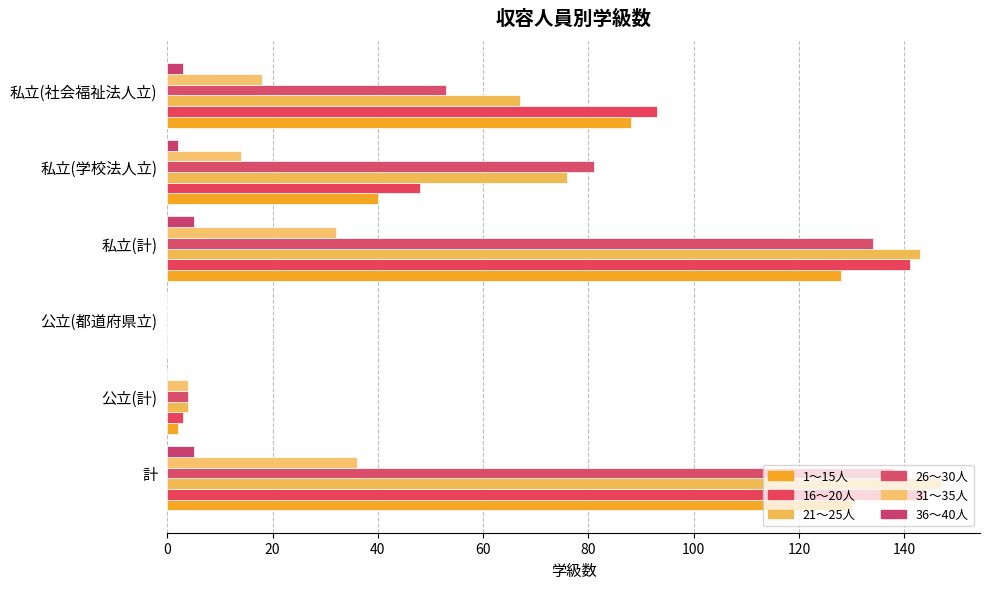

What is the value of the 1～15人 bar at the 5th from the left?

40